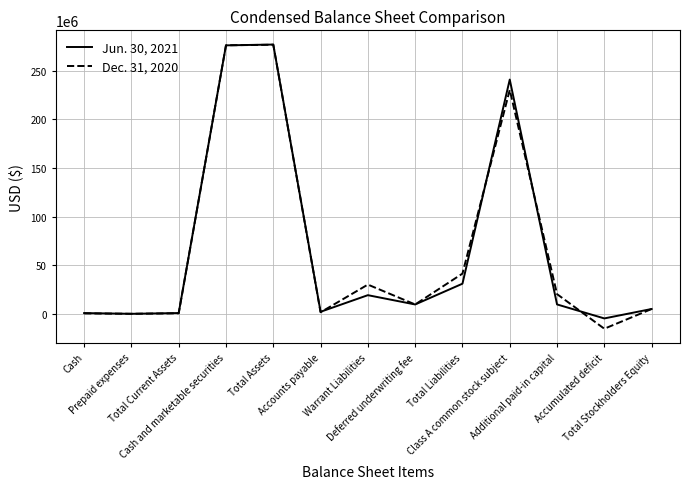

Rank the series by their maximum value, from highest to lowest.

Jun. 30, 2021, Dec. 31, 2020